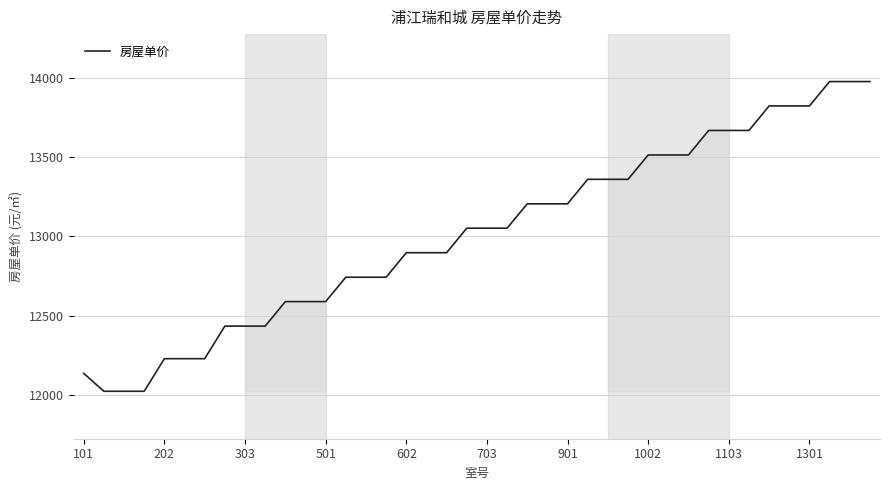

What is the maximum value shown in the chart?

13979